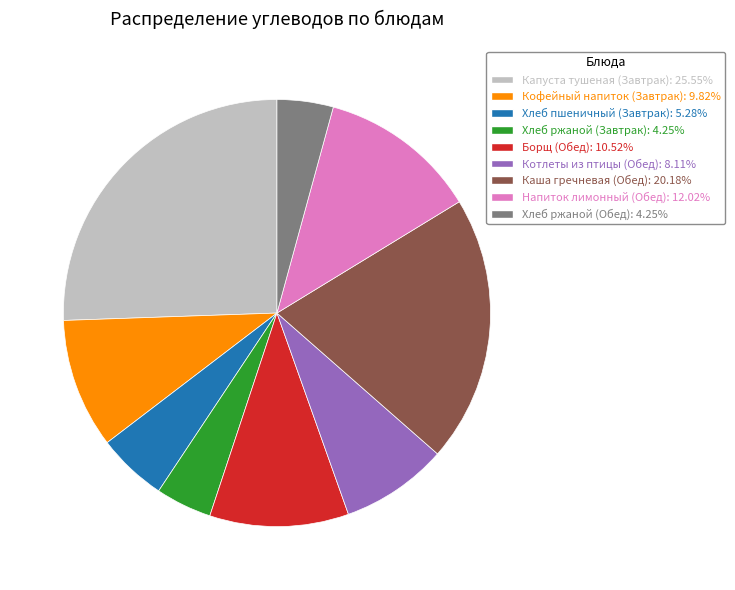

Which has a higher value, Борщ (Обед) or Хлеб ржаной (Обед)?

Борщ (Обед)